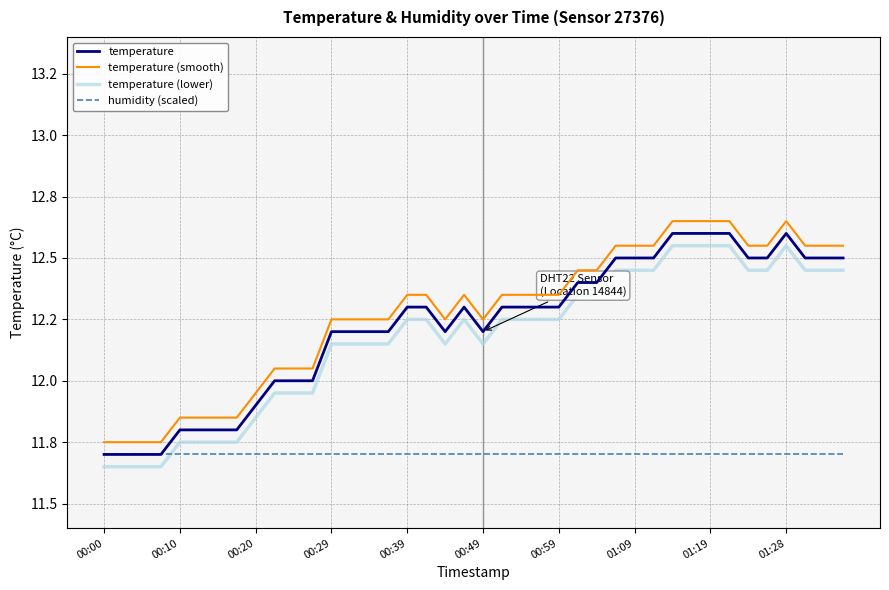

True or false: temperature (smooth) and temperature intersect in this chart.

False